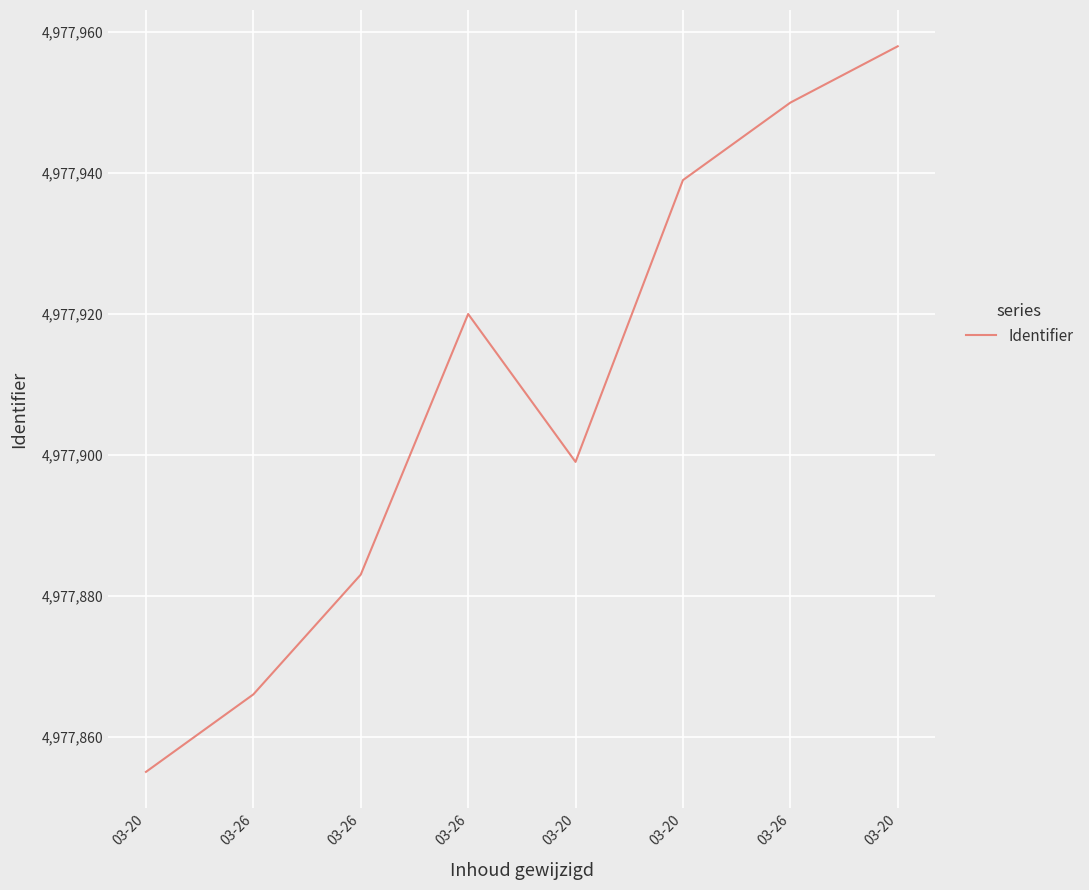

How many series are shown in this chart?

1